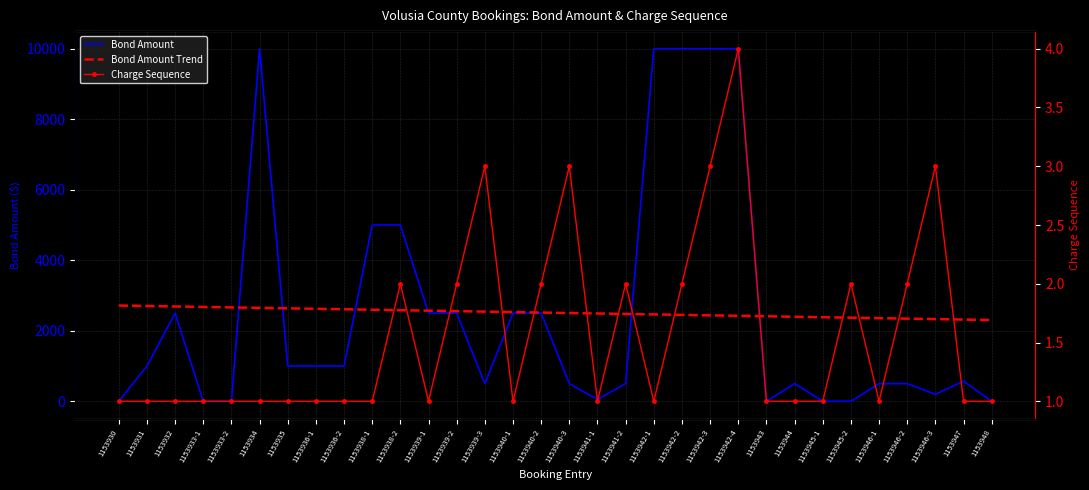

The value of Bond Amount at 1153943 is 0.0. True or false?

True